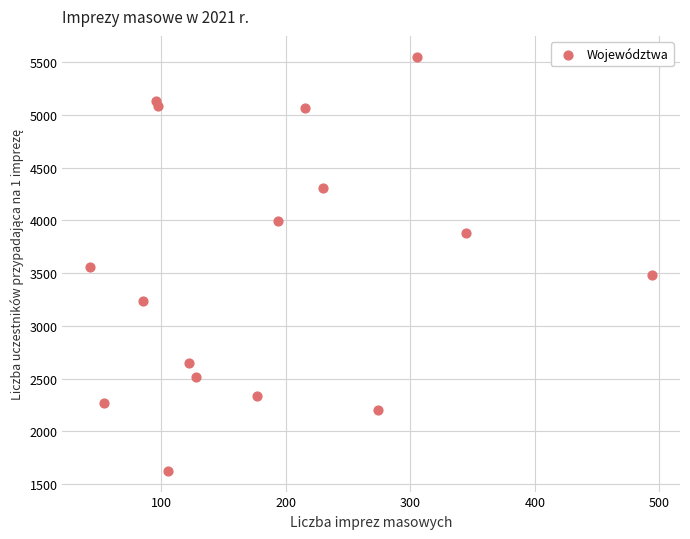

What is the range of Y values (max minus min)?

3931.9